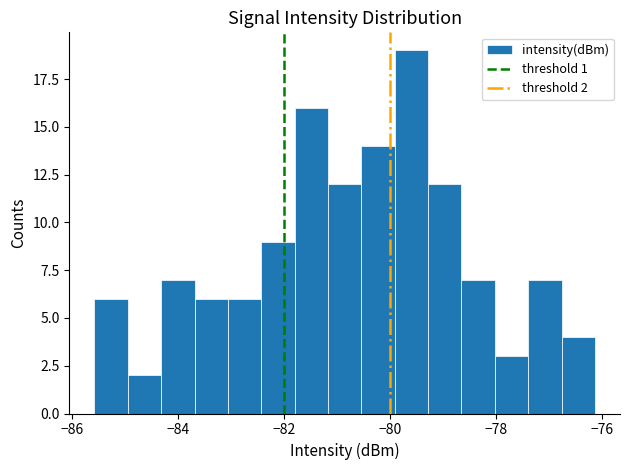

Read against the x-axis, roughly where is the centre of the tallest bar?

-79.6